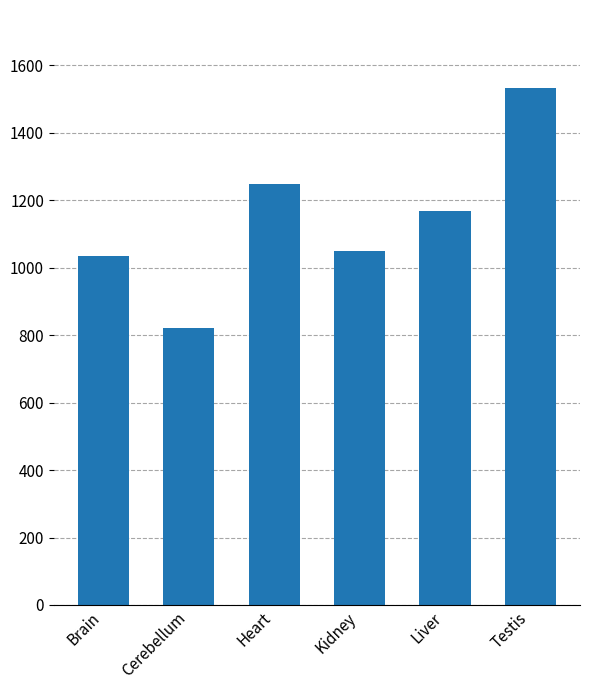

What is the difference between the values at Kidney and Brain?

15.2